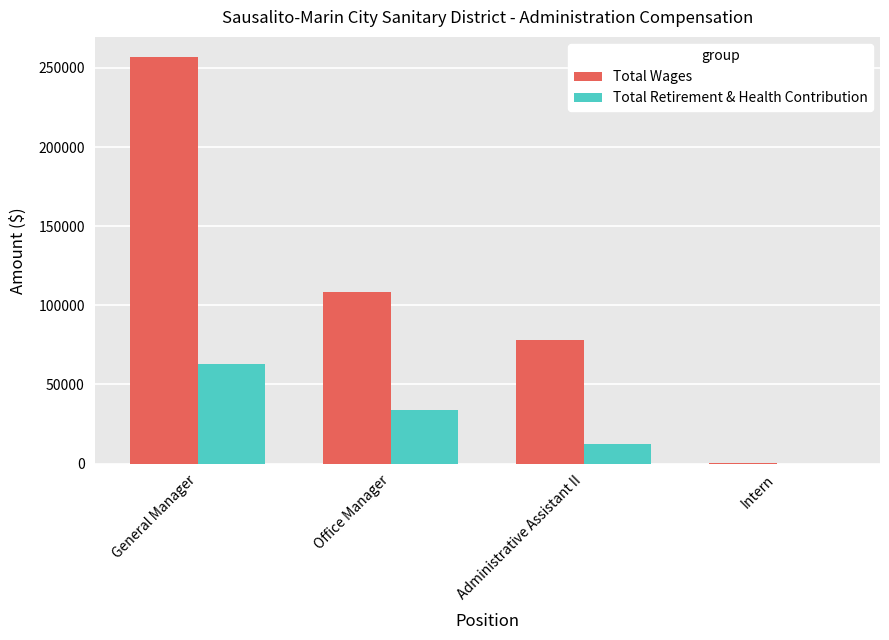

The value of Total Retirement & Health Contribution at General Manager is 42963. True or false?

False